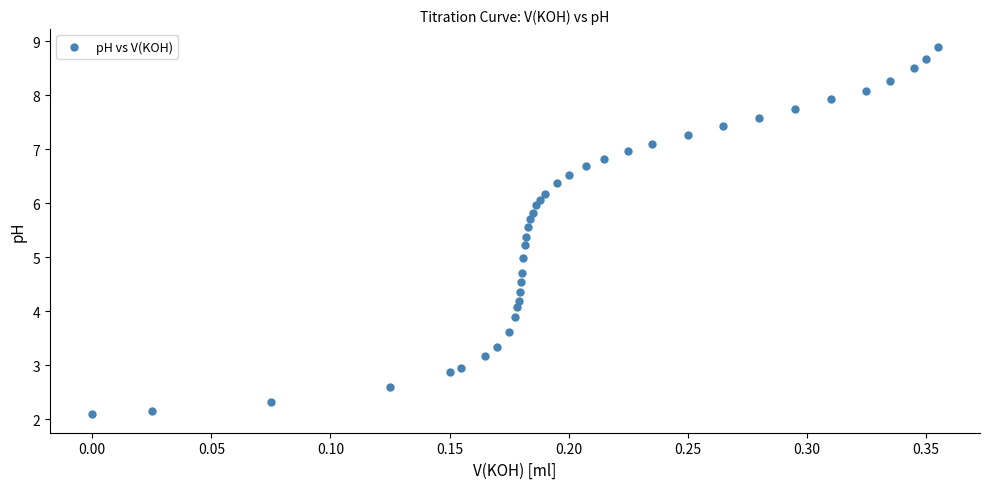

What is the range of X values (max minus min)?

0.4